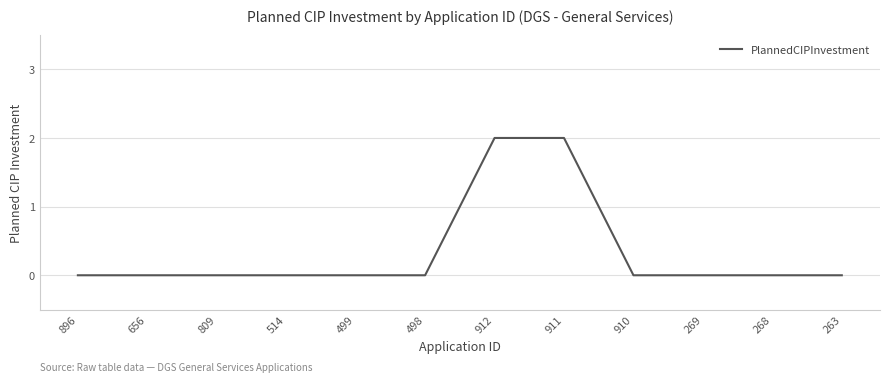

What position from the left is 656?

2